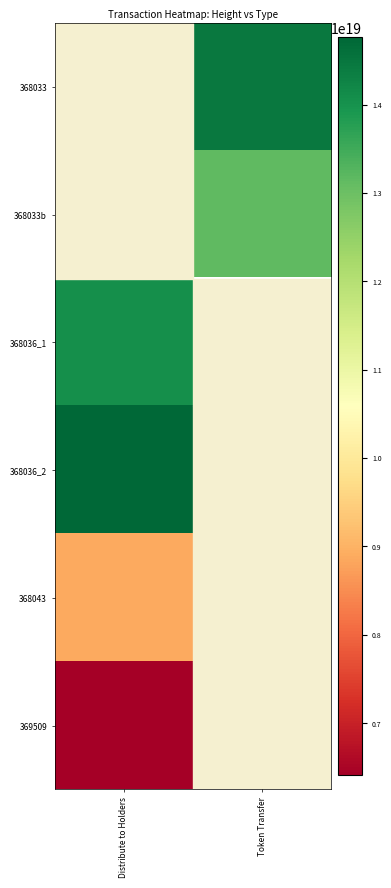

What is the minimum value shown in the chart?

6410546525214666752.0